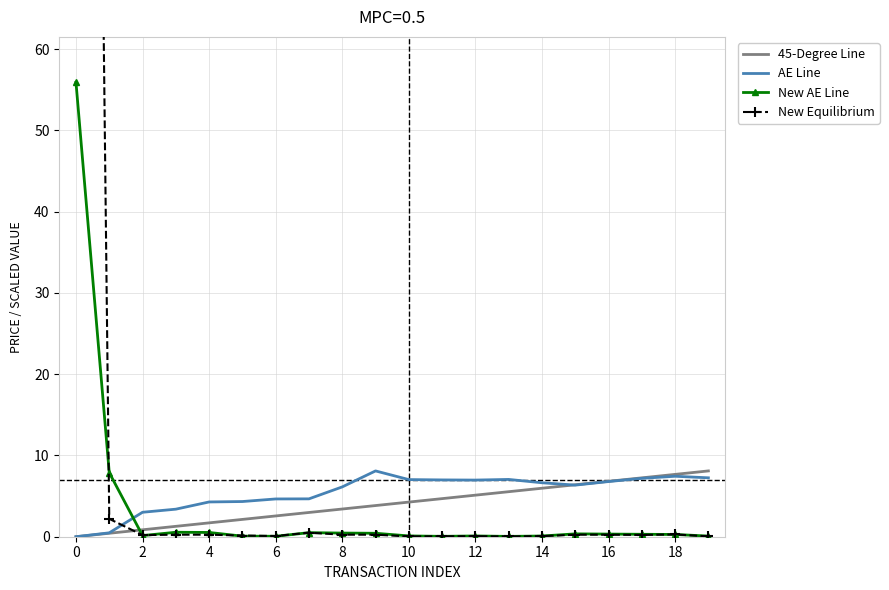

What is the maximum value for AE Line?

8.1